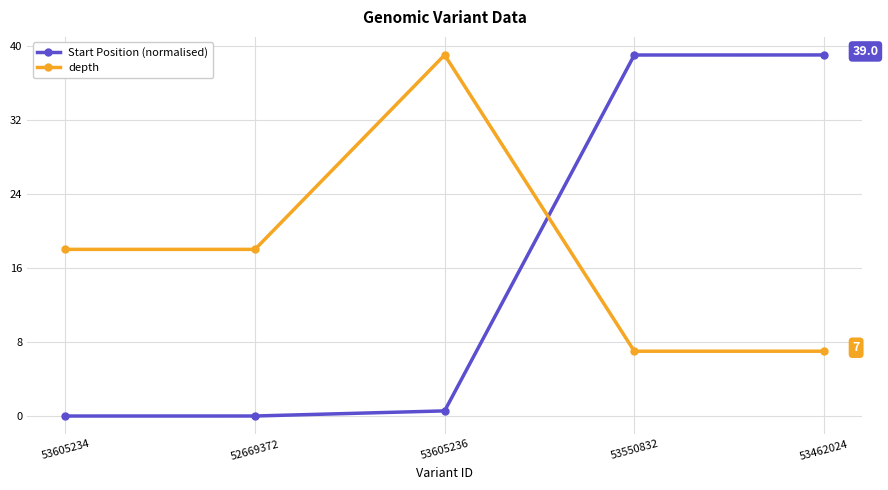

At how many categories does at least one series exceed 26?

3